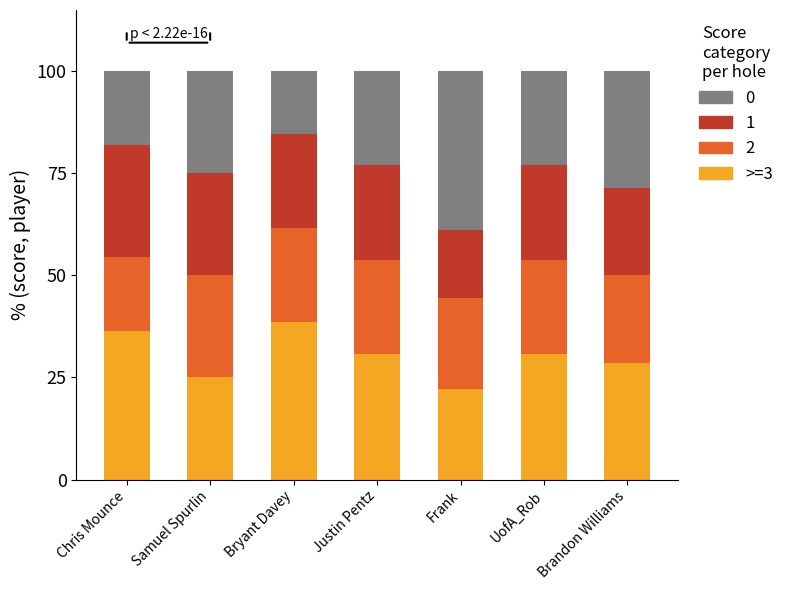

Read the >=3 value at Bryant Davey.

38.5